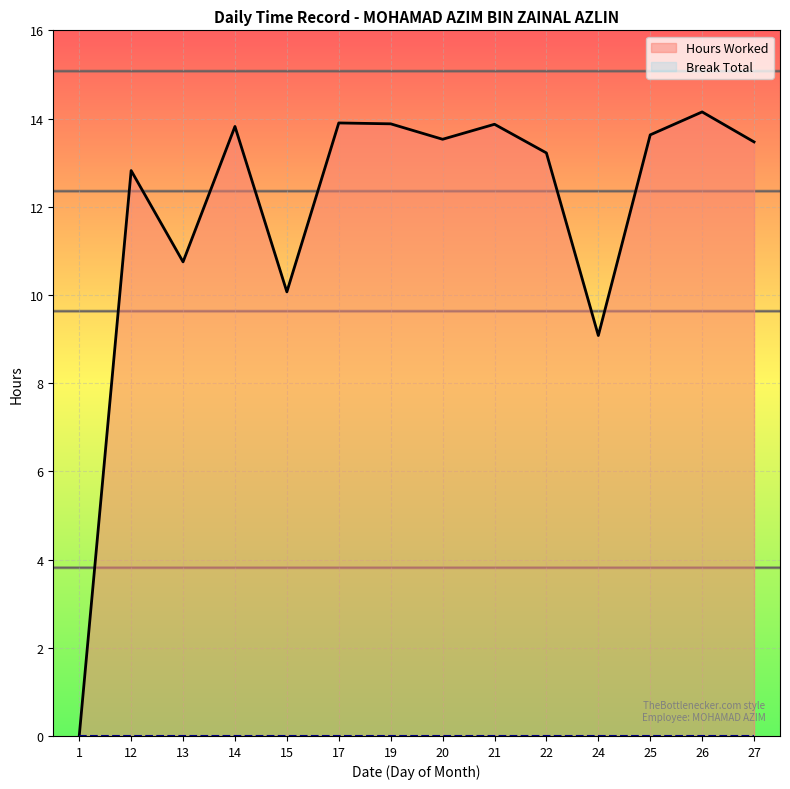

What is the difference between the highest and lowest values at 14?

13.8